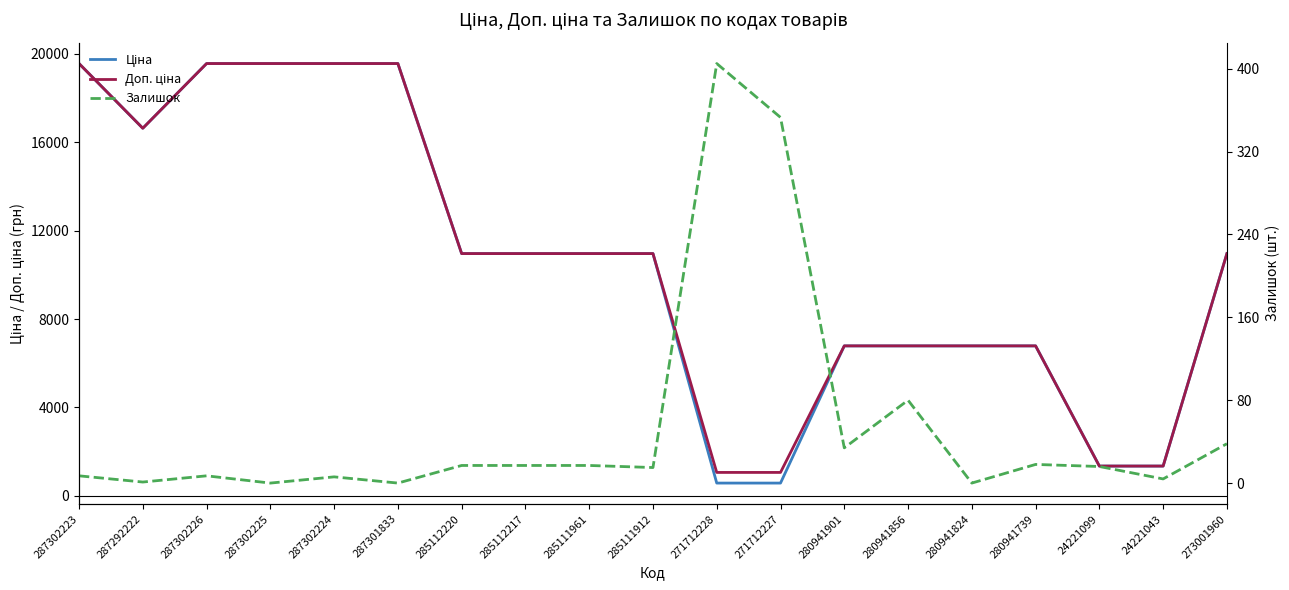

What is the maximum value shown in the chart?

19564.9